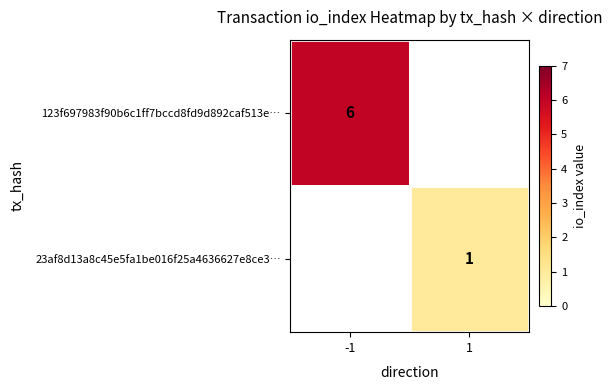

True or false: 123f697983f90b6c1ff7bccd8fd9d892caf513e… has a value of 2.3 at -1.

False